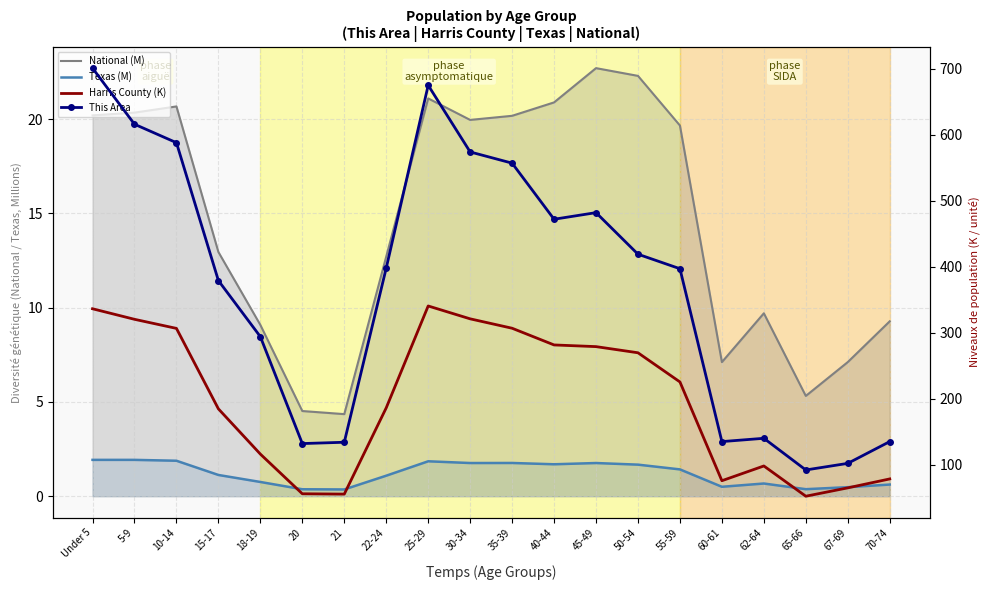

How many interior local valleys does the Harris County (K) series have?

3